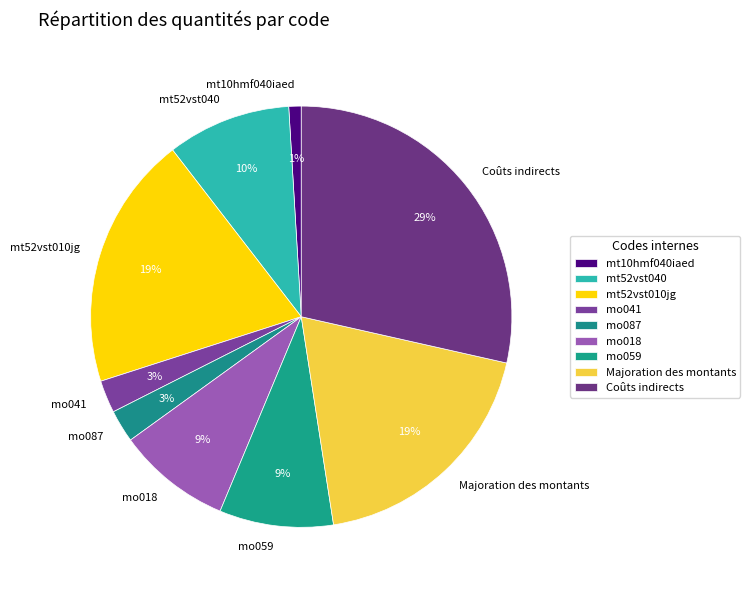

Is it true that Coûts indirects is 29% of the pie?

True